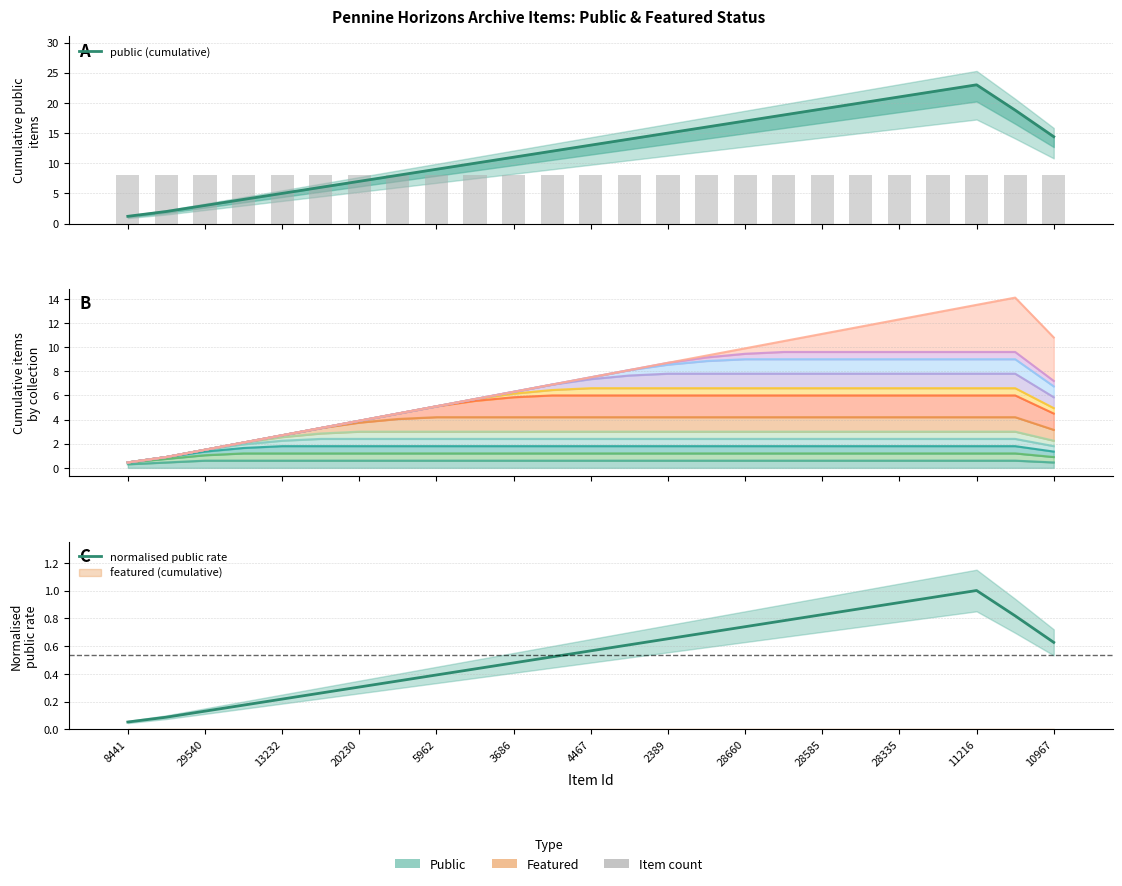

How many groups of bars are there?

25